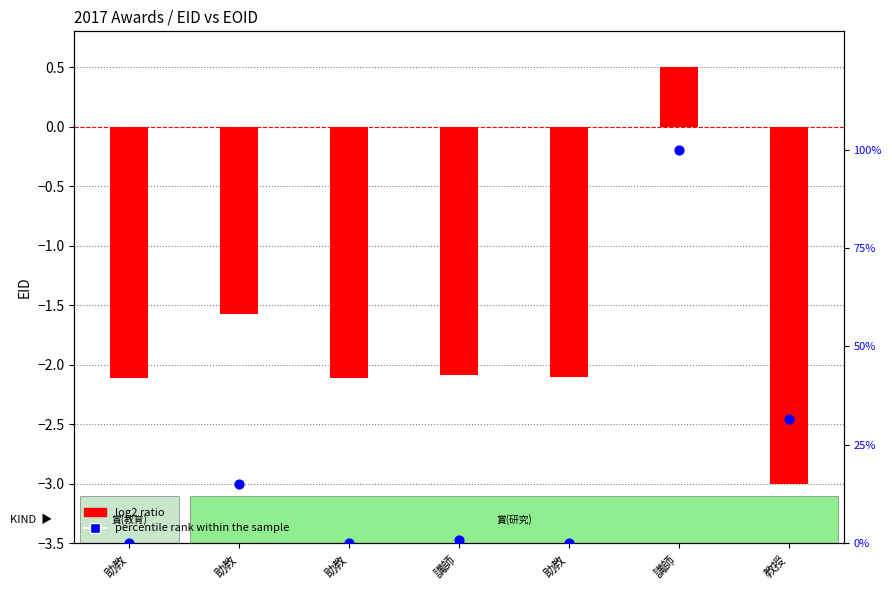

What is the total value across all series at 教授?

28.7